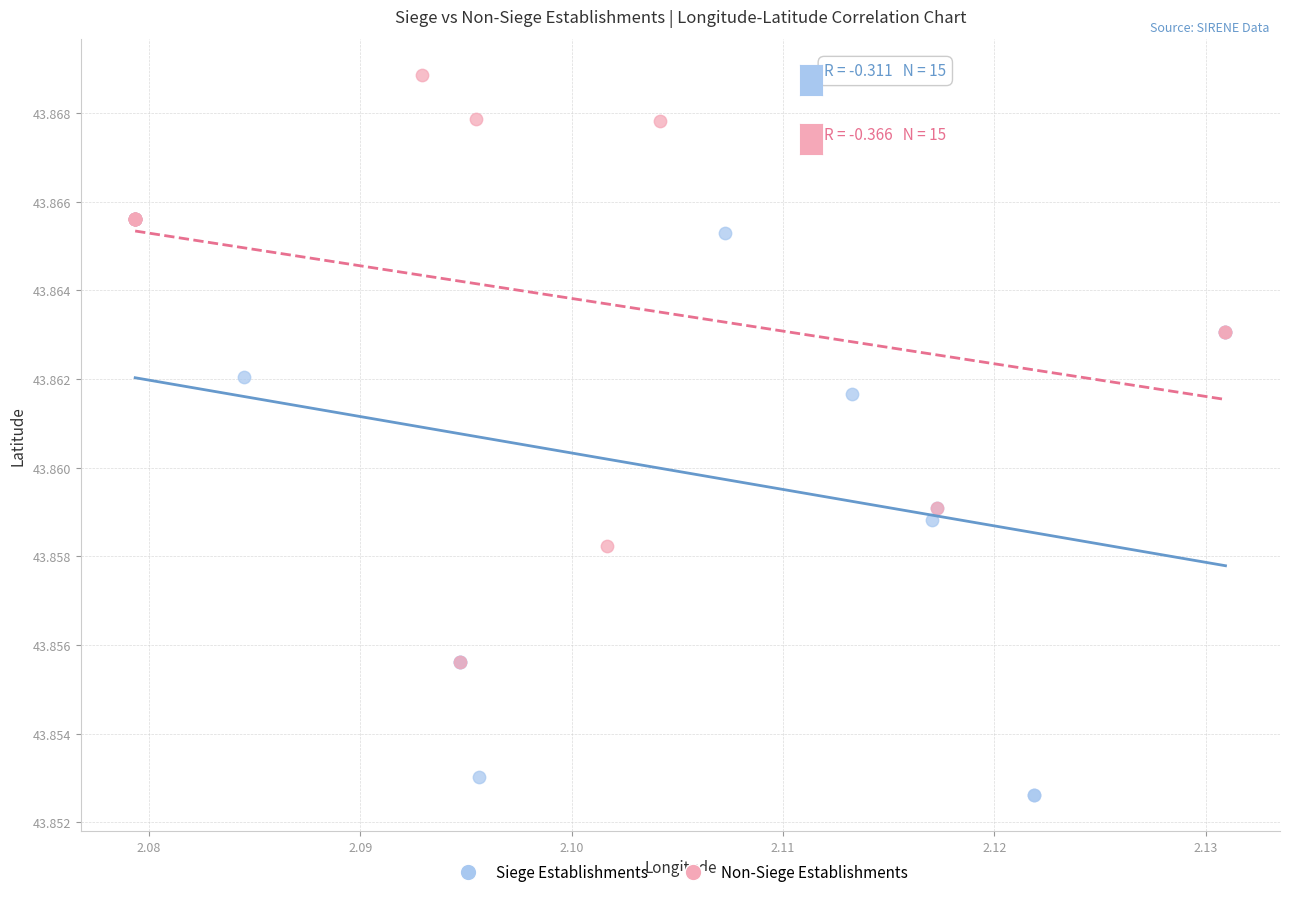

What are all the series names shown in the legend?

Siege Establishments, Non-Siege Establishments